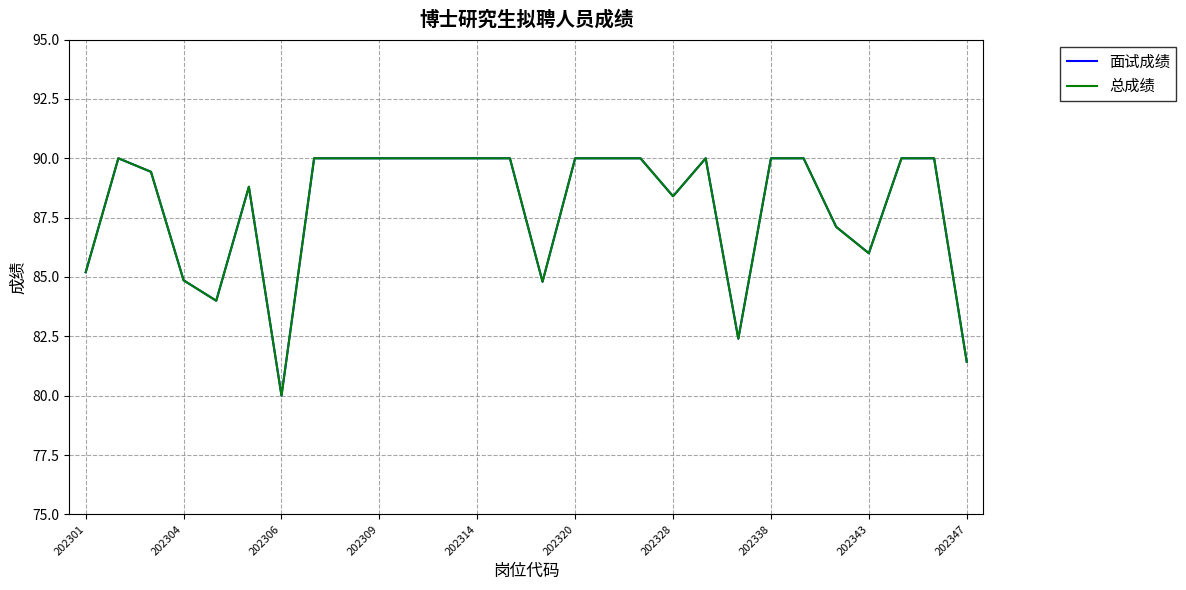

How many series are shown in this chart?

2